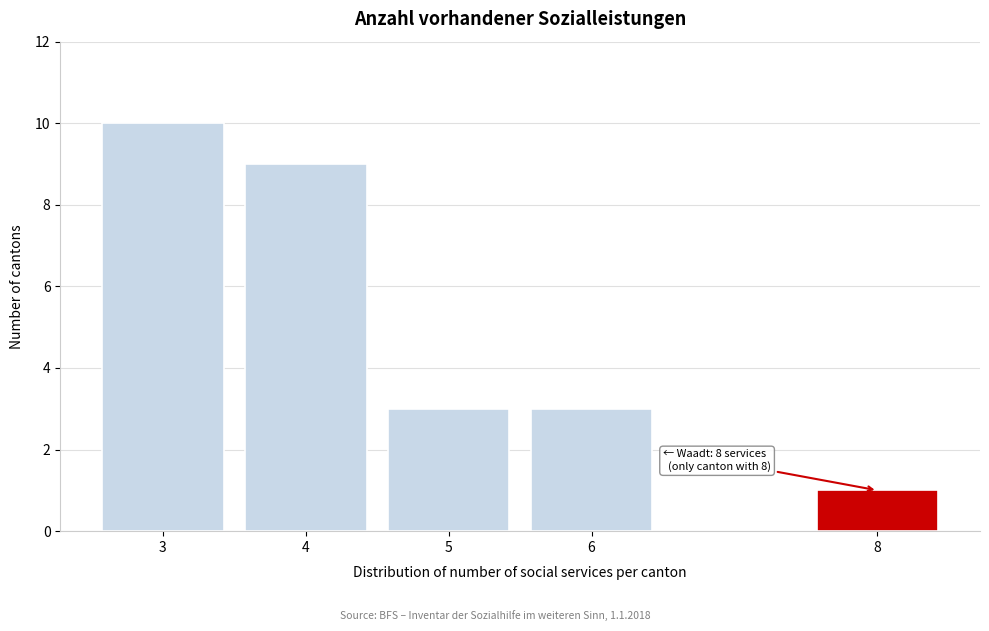

Reading left to right, extract all data points from this chart.

3=10	4=9	5=3	6=3	8=1